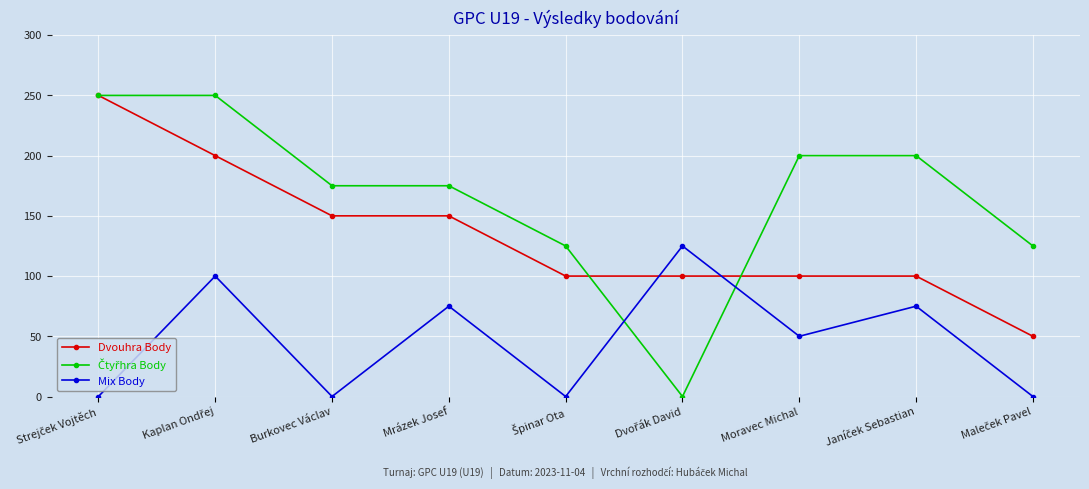

In Mix Body, how many points are lower than both neighbors (excluding endpoints)?

3